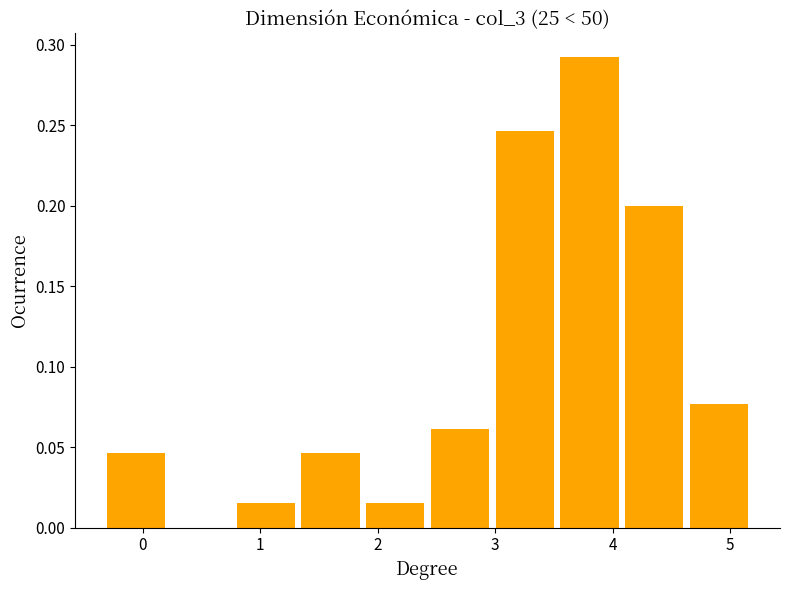

What is the height of the bar covering 4.7 to 5.2 on the x-axis? Neither the bar edges nor the heights are printed on the chart, so give them approximately, as read against the axes.

0.075